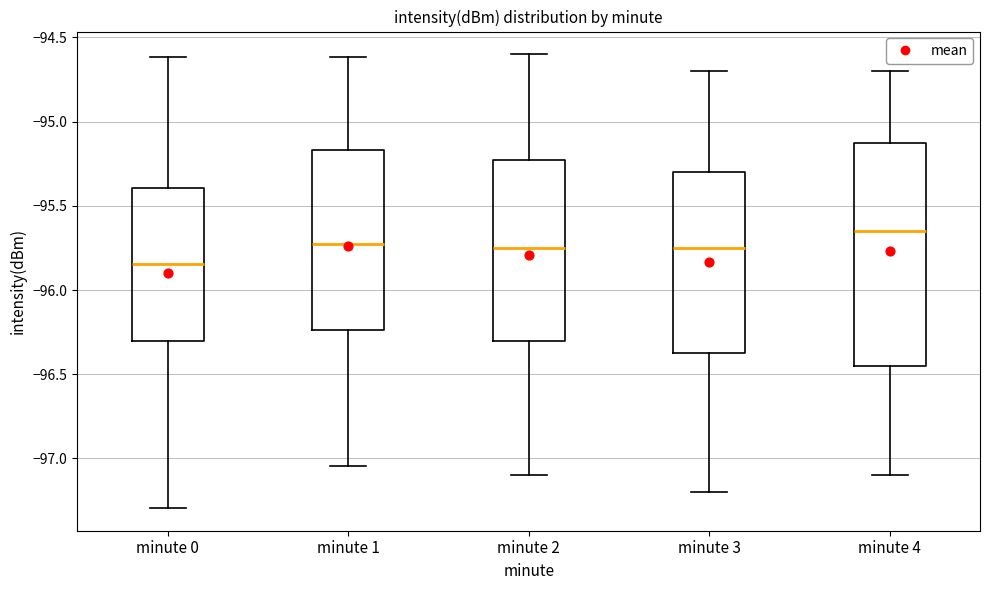

Reading left to right, transcribe this box plot: for each box, give where its median line is, the range the box spans, and where its two whiskers end, as read against the y-axis. The values are not printed on the chart, so give them approximately, as read against the axis.

minute 0: median -95.85, box -96.30 to -95.40, whiskers -97.30 to -94.60
minute 1: median -95.75, box -96.25 to -95.15, whiskers -97.05 to -94.60
minute 2: median -95.75, box -96.30 to -95.20, whiskers -97.10 to -94.60
minute 3: median -95.75, box -96.35 to -95.30, whiskers -97.20 to -94.70
minute 4: median -95.65, box -96.45 to -95.10, whiskers -97.10 to -94.70